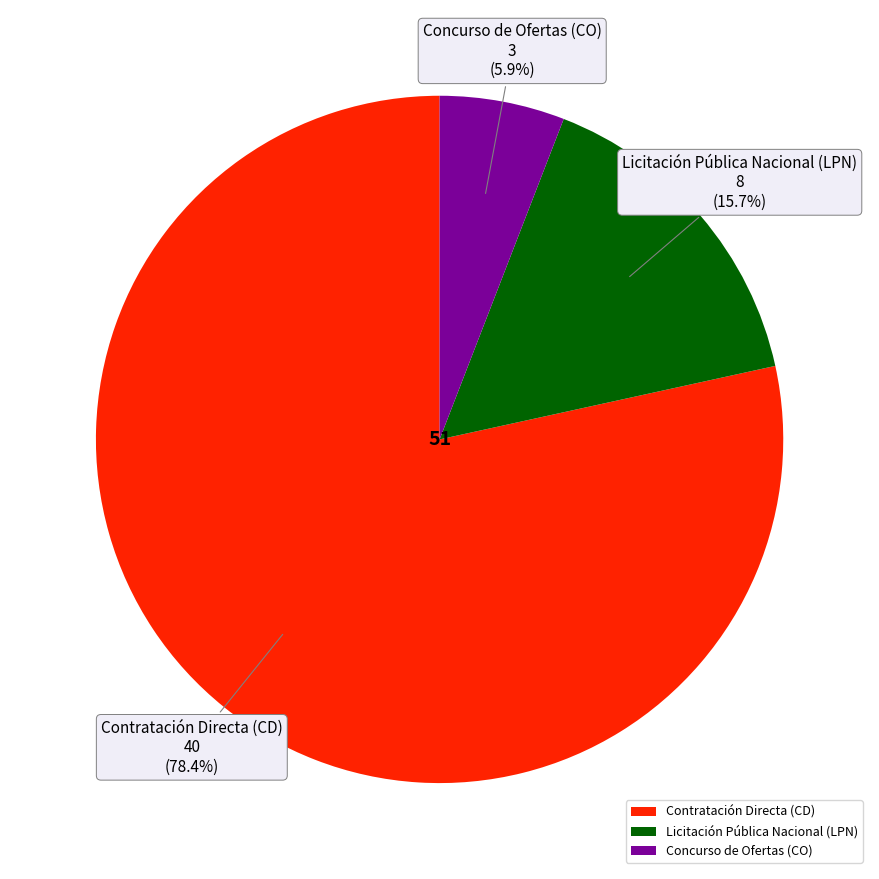

Between Concurso de Ofertas (CO) and Contratación Directa (CD), which is larger?

Contratación Directa (CD)